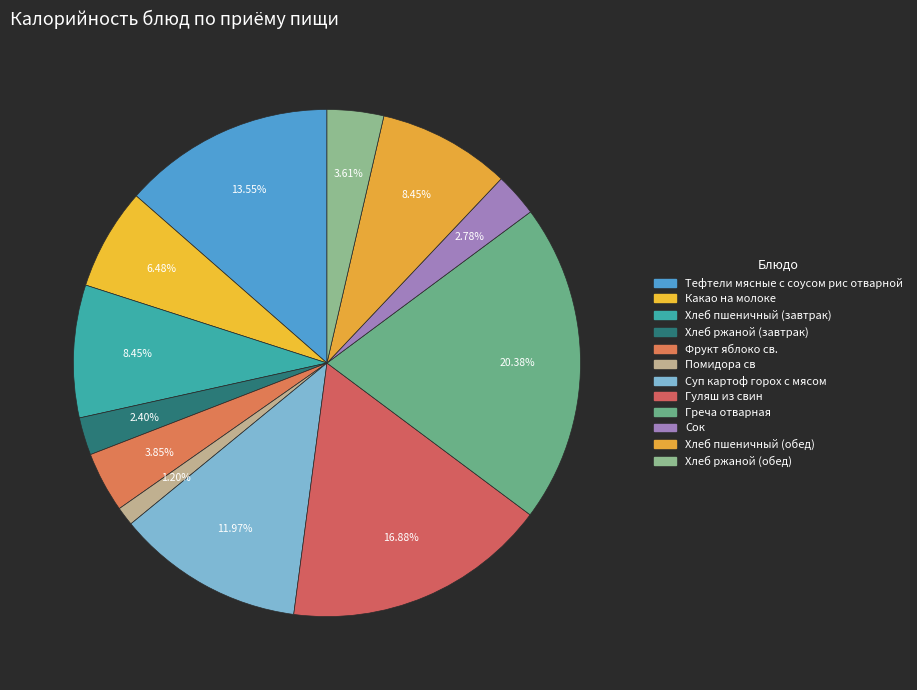

To the nearest percent, what is the difference between the Помидора св and Хлеб ржаной (завтрак) slice percentages?

1%